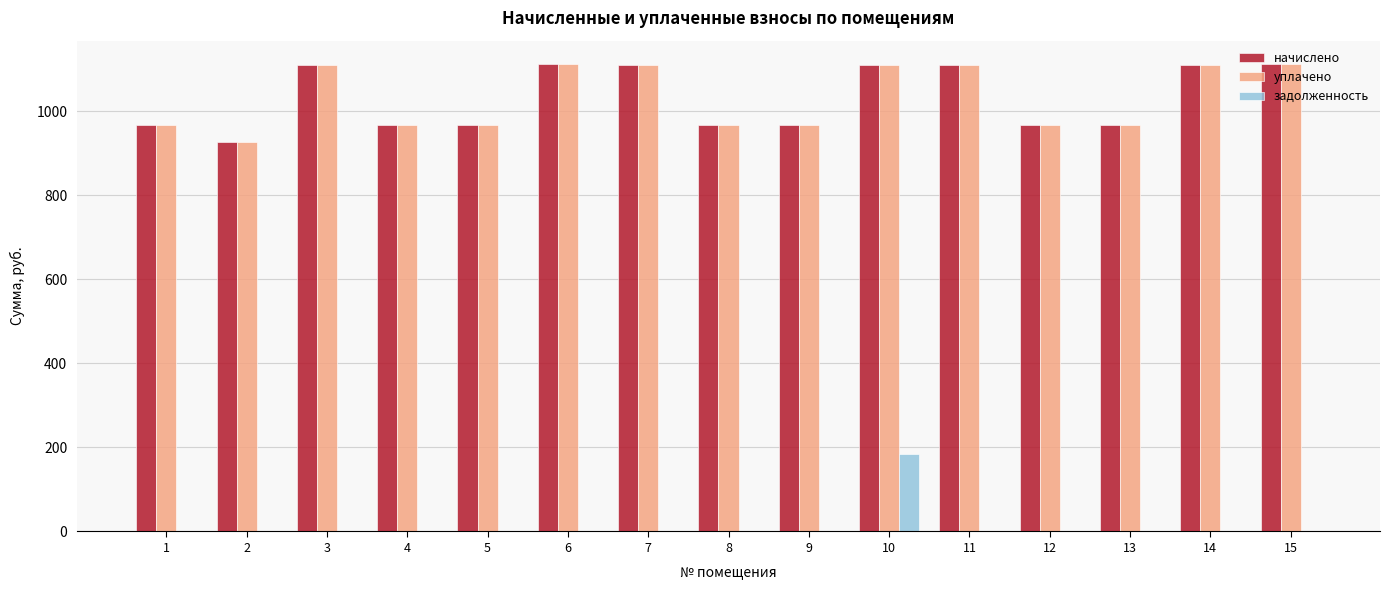

What is the greatest value displayed?

1113.0